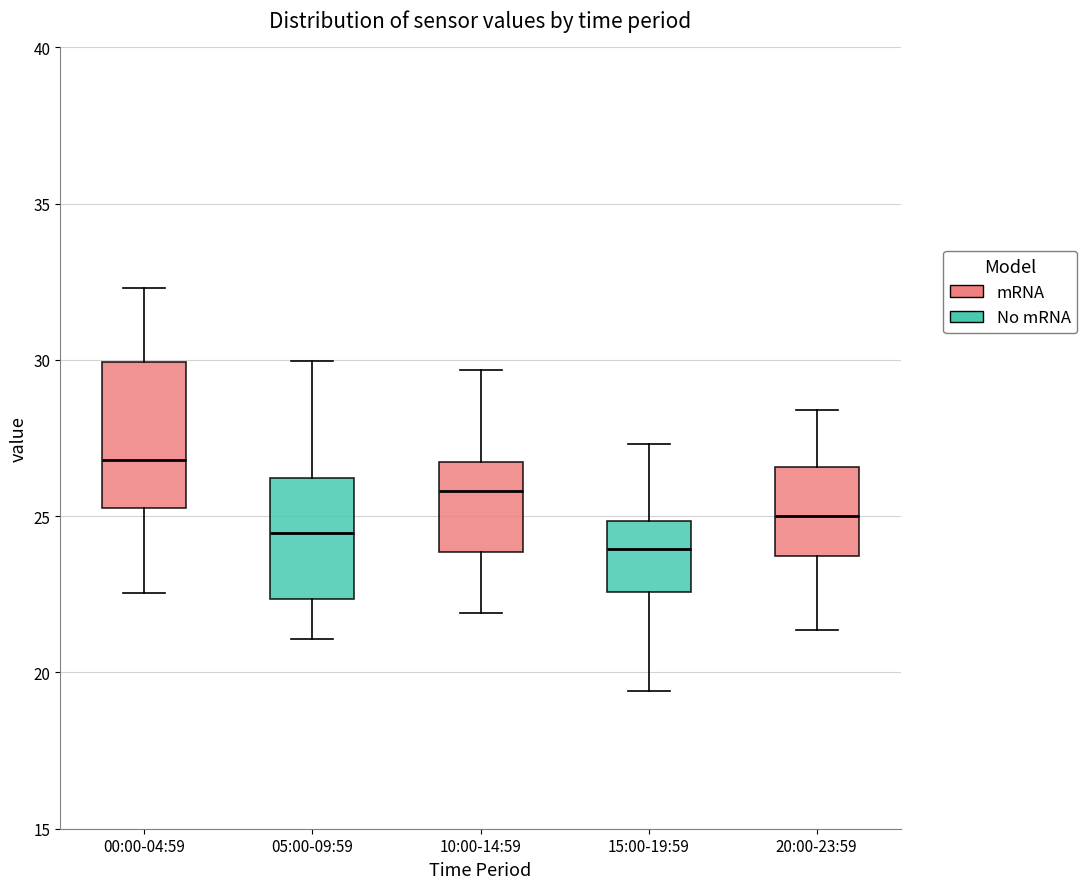

Which box is the tallest, from its lower edge to its upper edge?

00:00-04:59